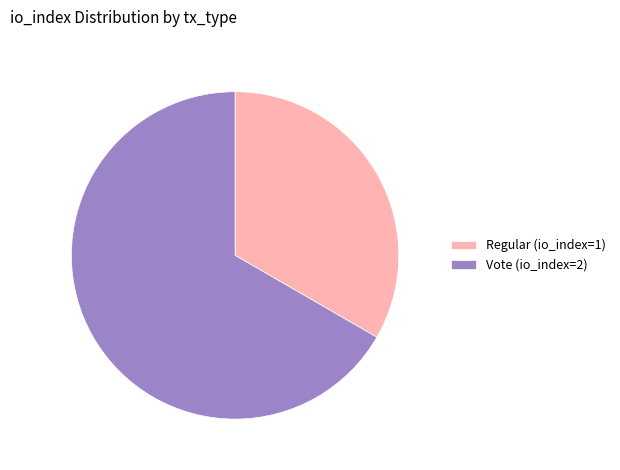

Which slice represents more than half of the pie?

Vote (io_index=2)